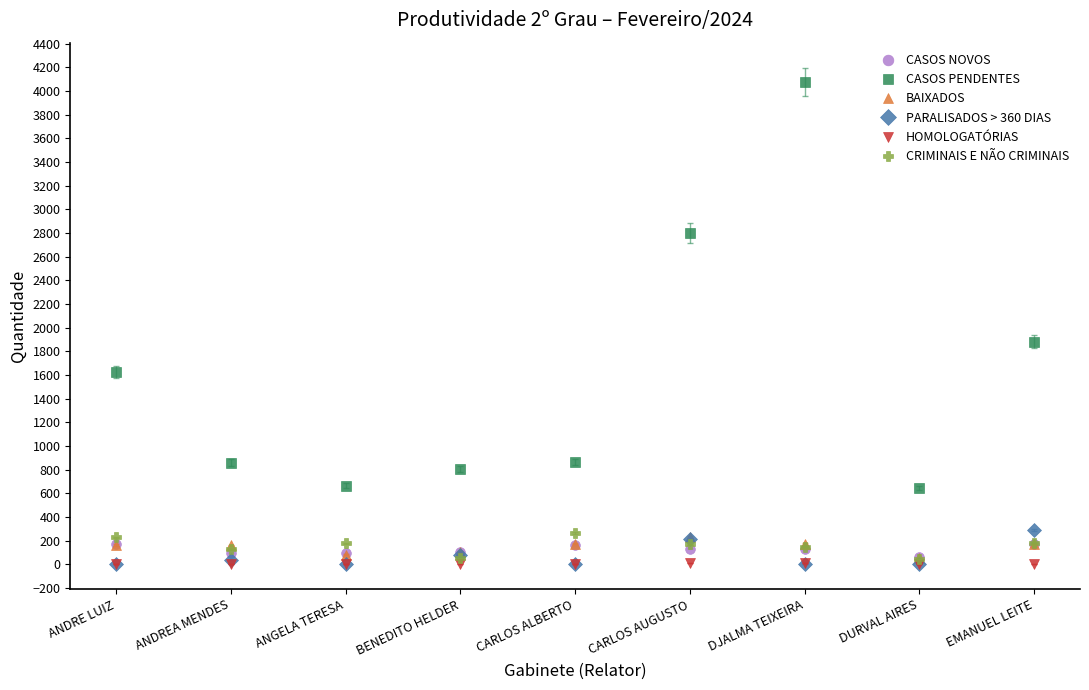

Count the number of categories in the chart.

9